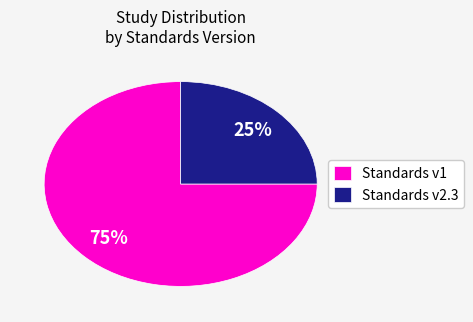

Which category has the smallest portion of the pie?

Standards v2.3